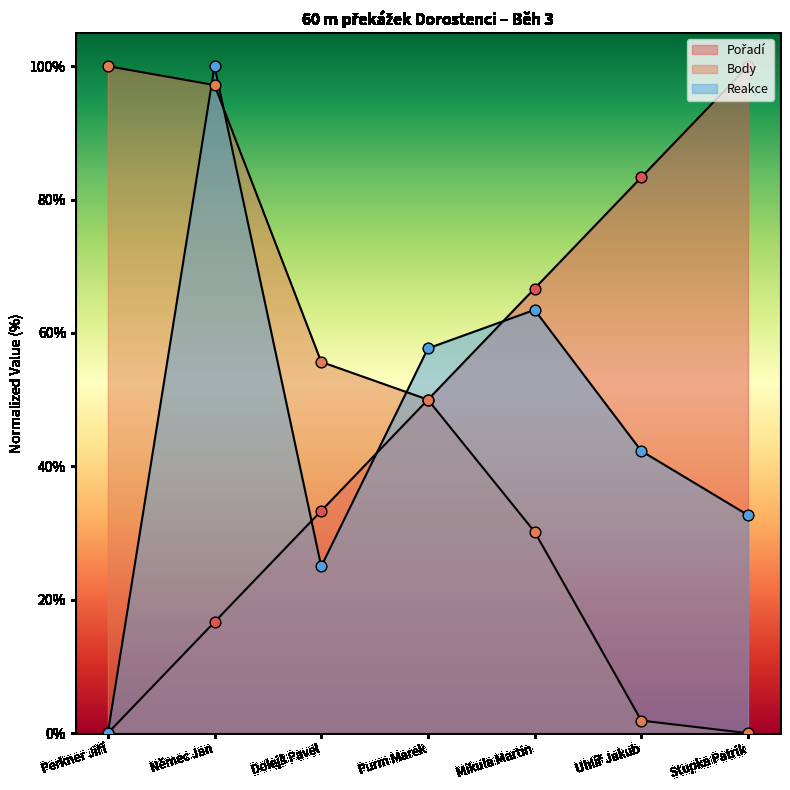

At how many categories does at least one series exceed 20?

7